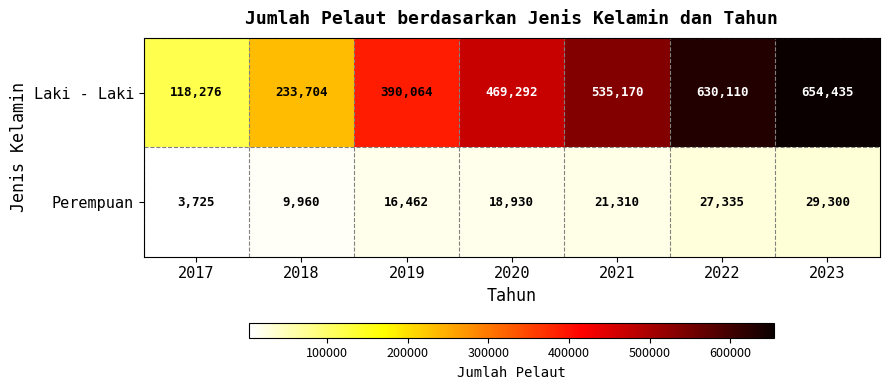

Which series has the largest range (max minus min)?

Laki - Laki